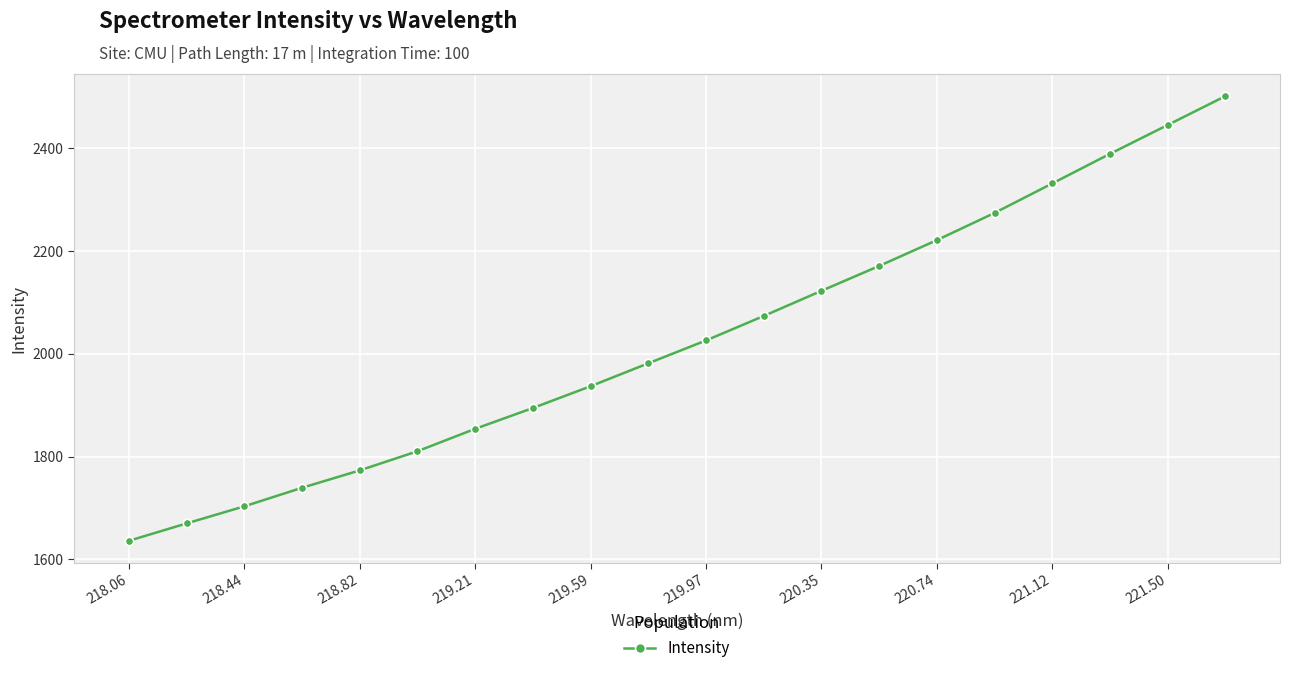

True or false: there are more than 1 points higher than both neighbors.

False